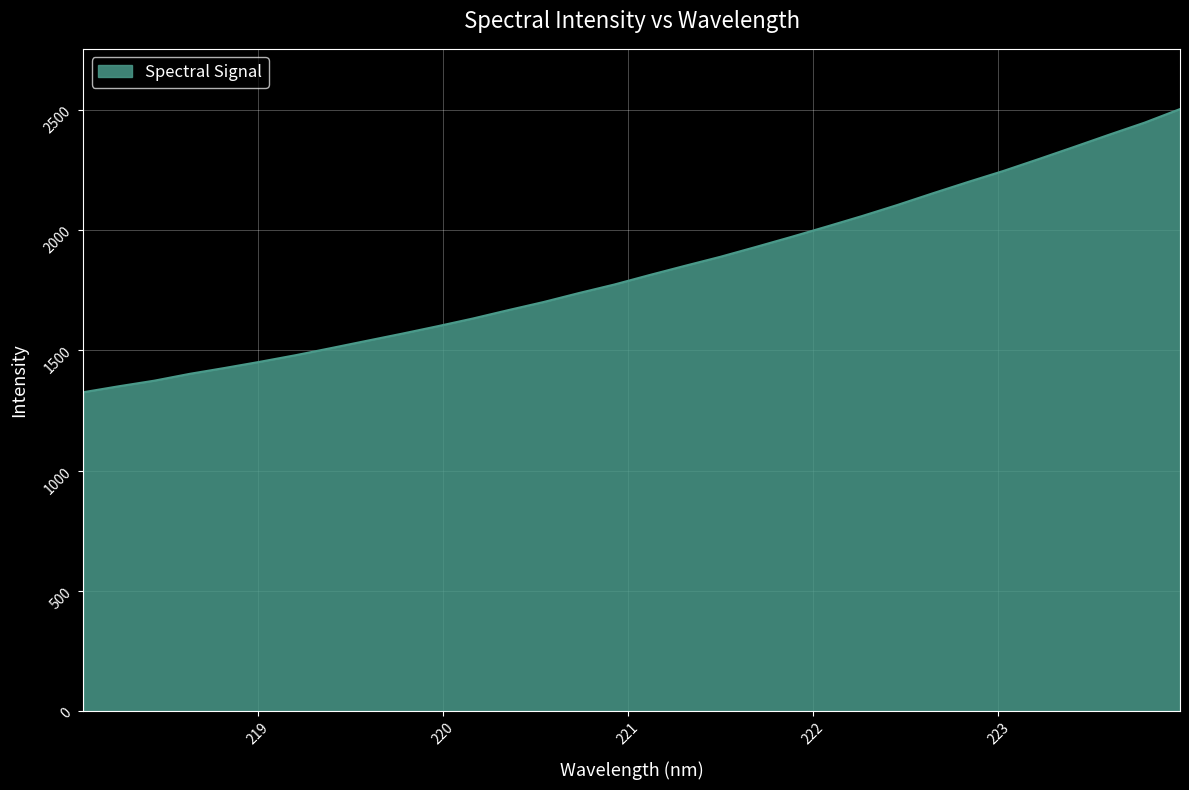

What is the minimum value shown in the chart?

1325.8